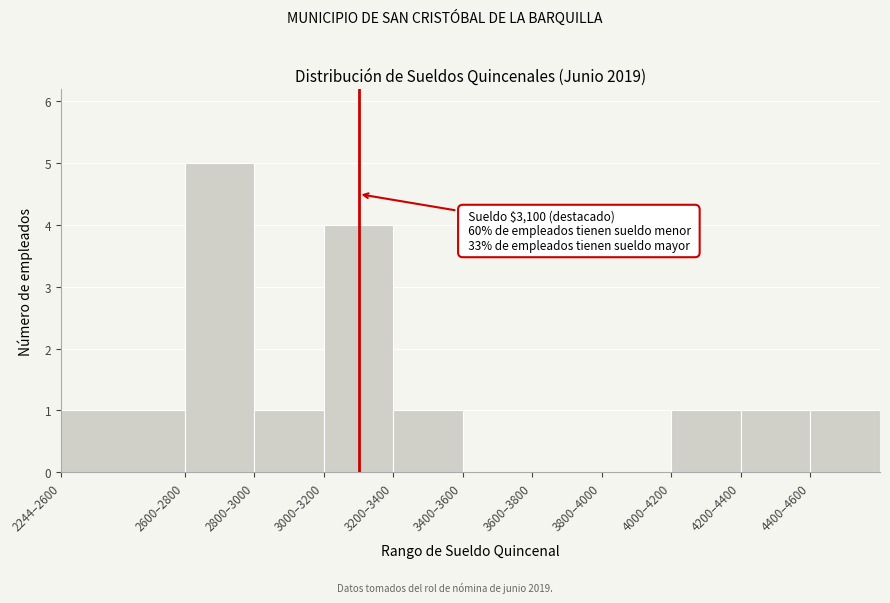

Reading left to right, what are all the values shown in this chart?

2244–2600=1	2600–2800=5	2800–3000=1	3000–3200=4	3200–3400=1	3400–3600=0	3600–3800=0	3800–4000=0	4000–4200=1	4200–4400=1	4400–4600=1